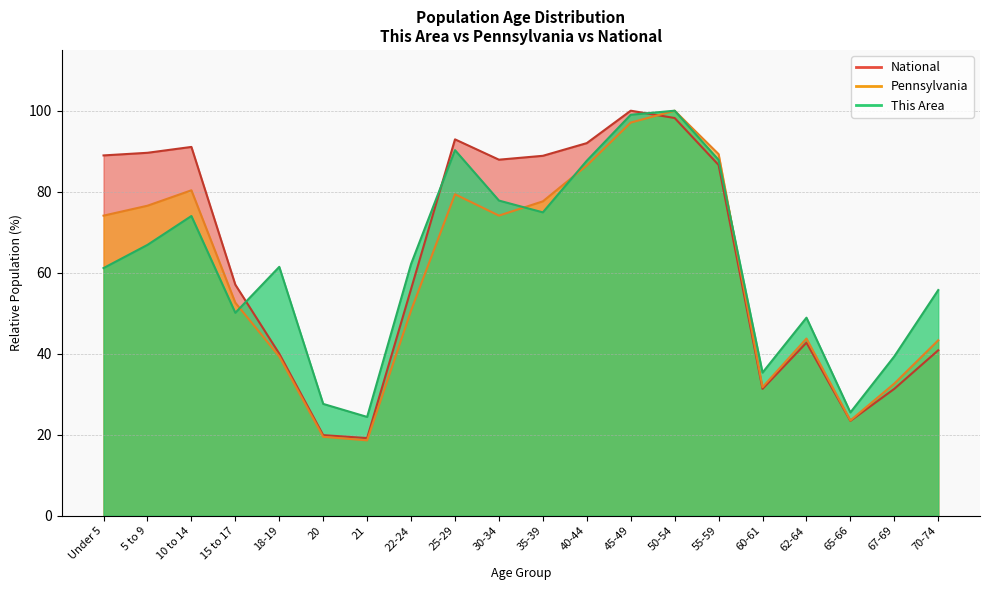

How many categories are shown in the chart?

20